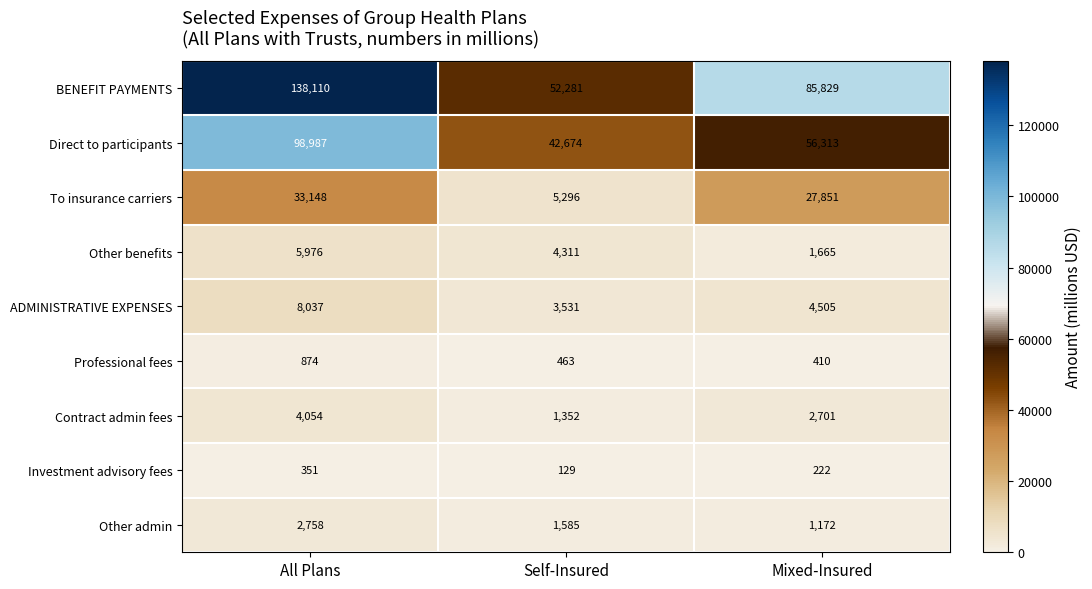

Reading left to right, transcribe all the data shown in this chart.

BENEFIT PAYMENTS: 138110	52281	85829
Direct to participants: 98987	42674	56313
To insurance carriers: 33148	5296	27851
Other benefits: 5976	4311	1665
ADMINISTRATIVE EXPENSES: 8037	3531	4505
Professional fees: 874	463	410
Contract admin fees: 4054	1352	2701
Investment advisory fees: 351	129	222
Other admin: 2758	1585	1172